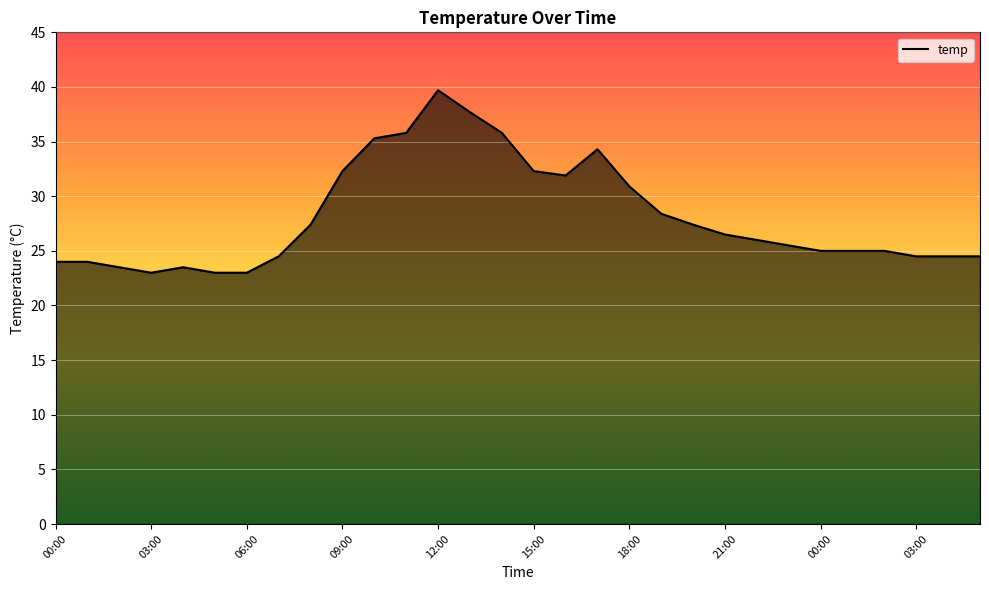

How many lines are shown in the chart?

1